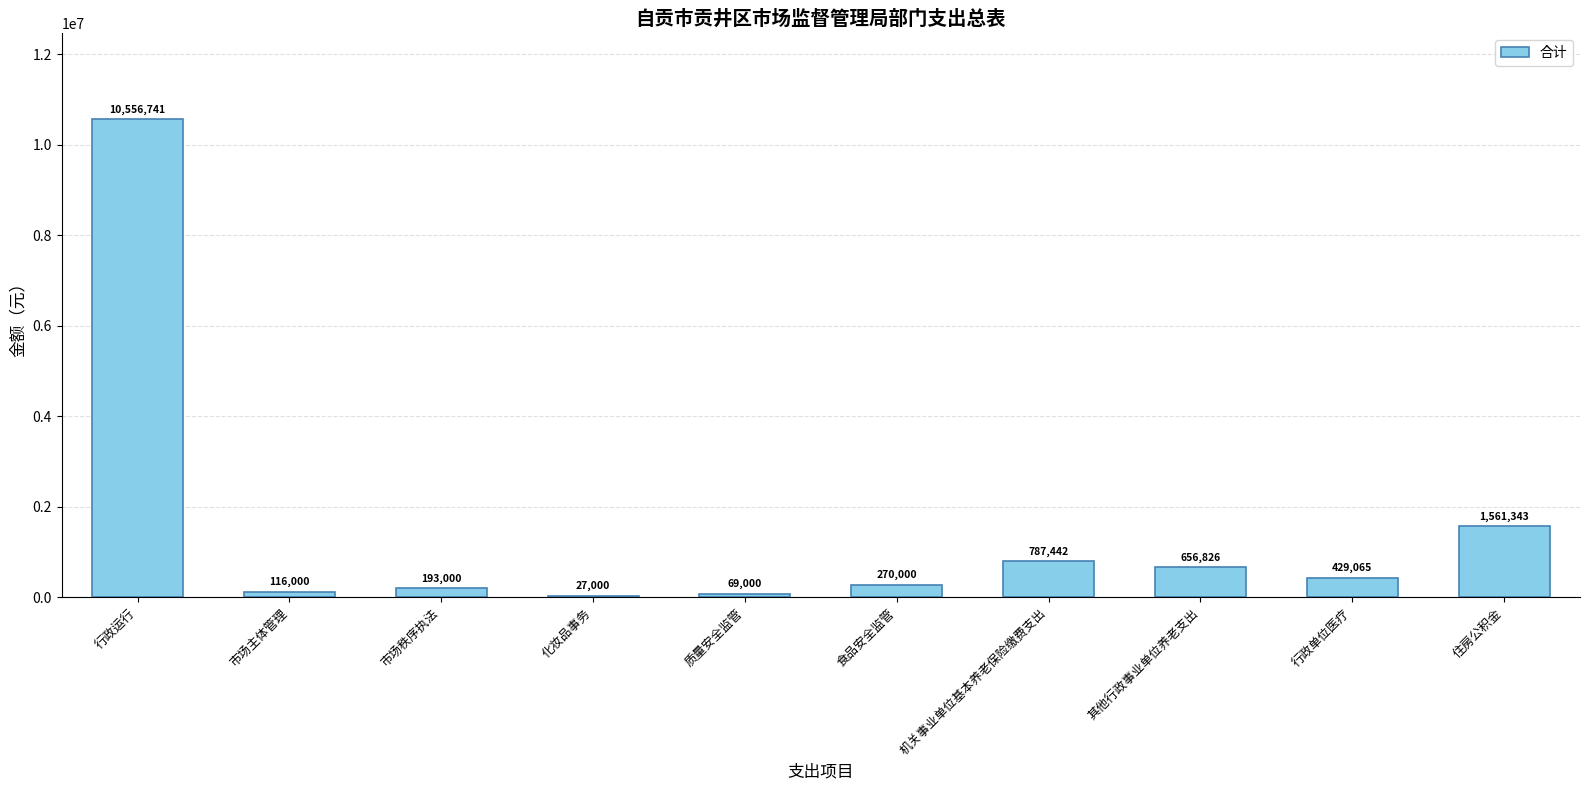

The chart shows a value of 14746012.3 at 行政运行. True or false?

False